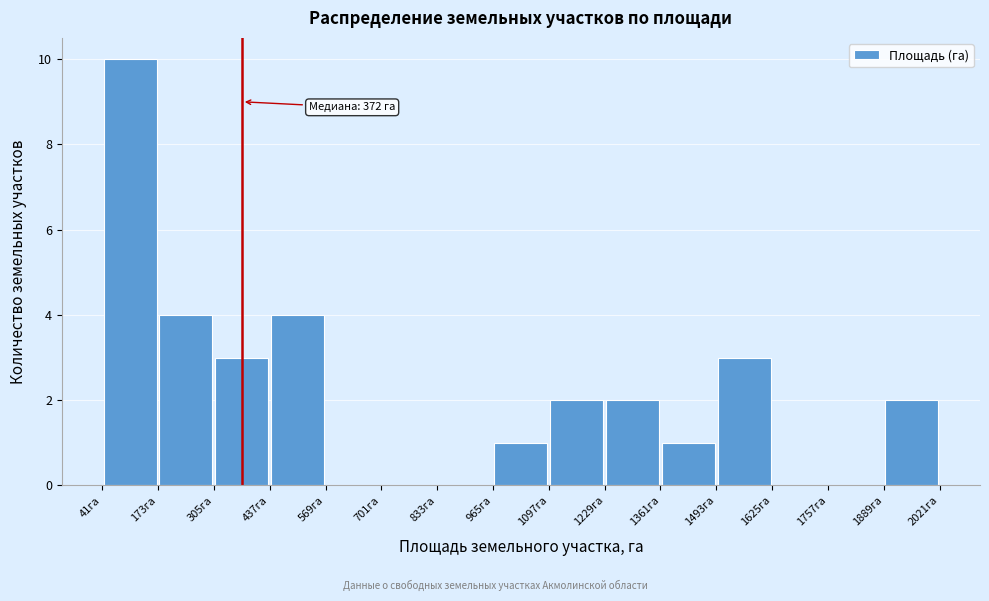

Over which range of the x-axis is the bar tallest?

40 to 180